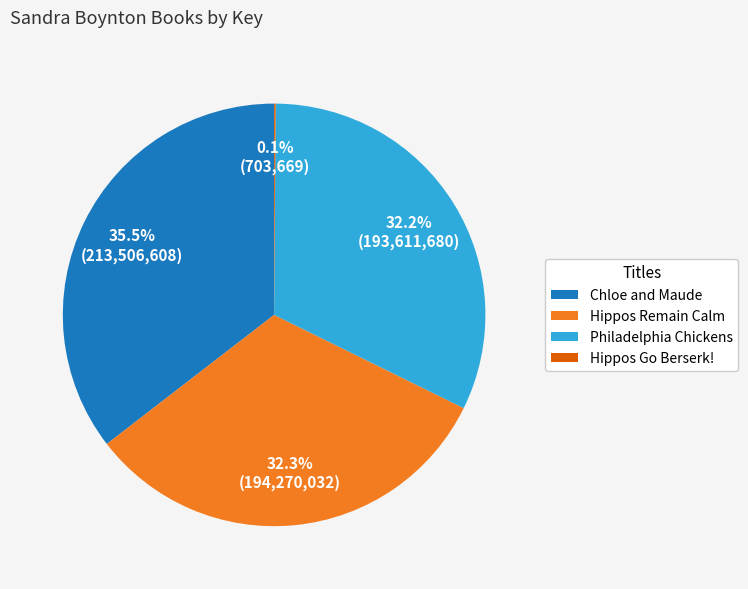

What is the ratio of the value at Philadelphia Chickens to the value at Hippos Remain Calm?

1.0